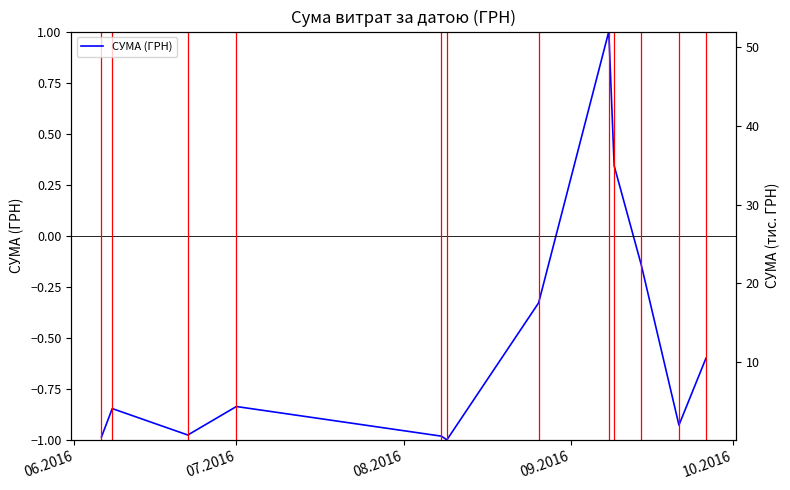

What is the difference between the maximum and second lowest values?

2.0